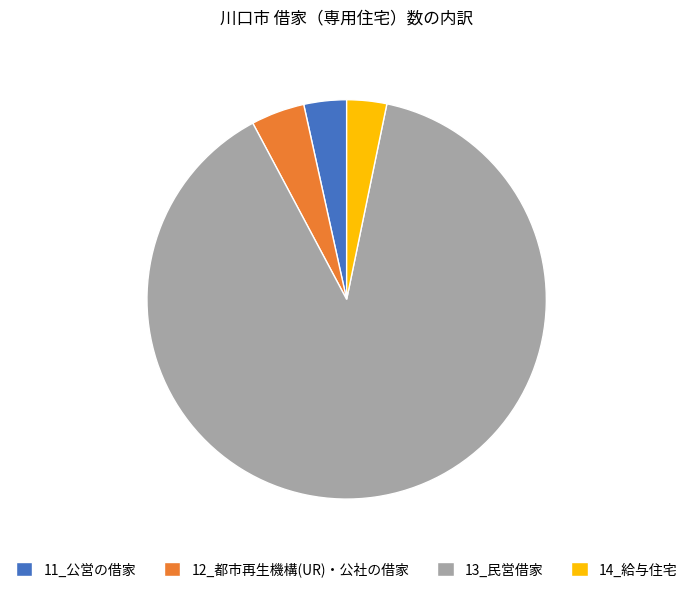

Does 14_給与住宅 account for over 50% of the chart?

No